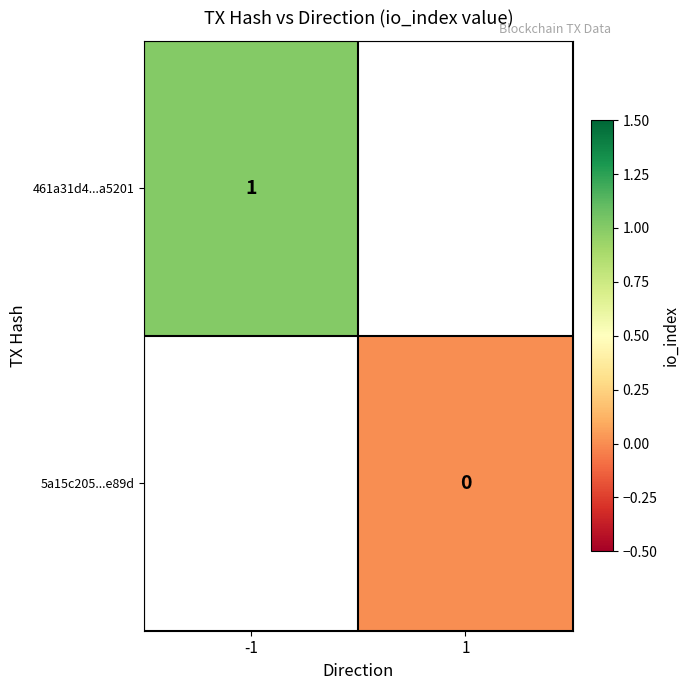

Which label corresponds to the largest value in the chart?

-1